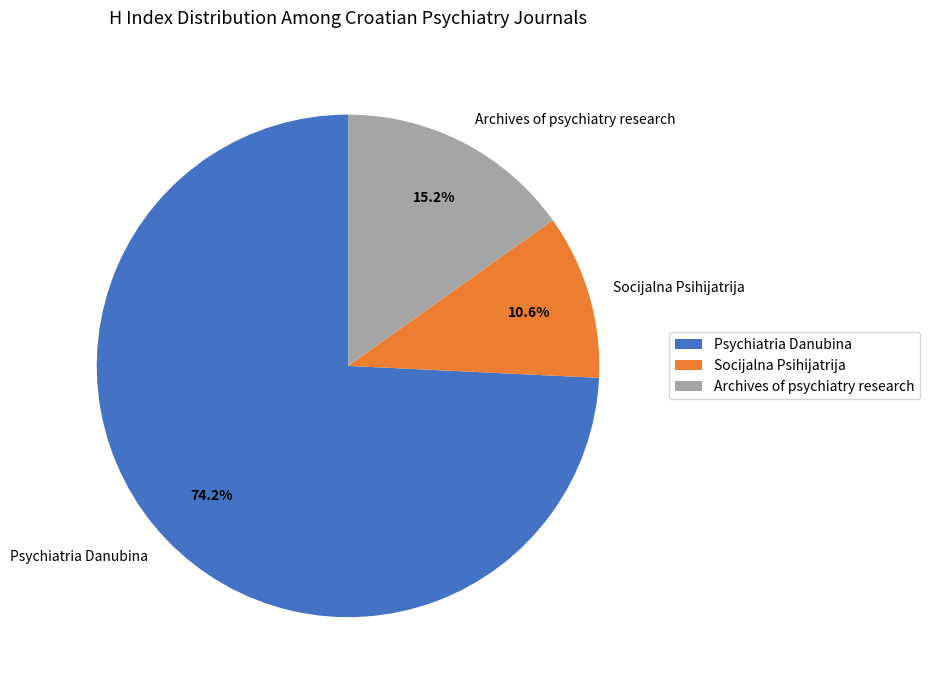

Between Psychiatria Danubina and Socijalna Psihijatrija, which is larger?

Psychiatria Danubina